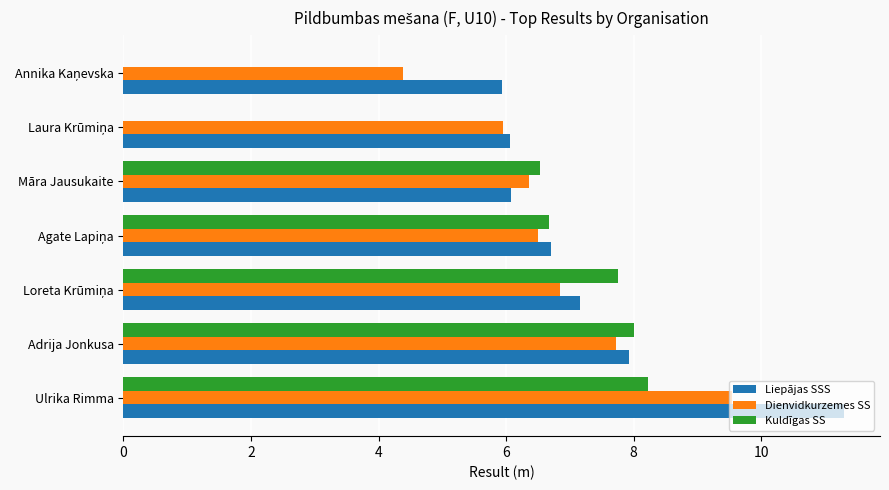

How many distinct data groups are displayed?

3